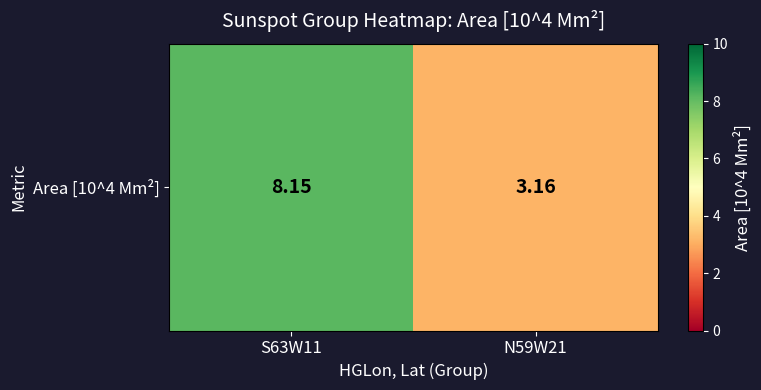

What is the average value?

5.7